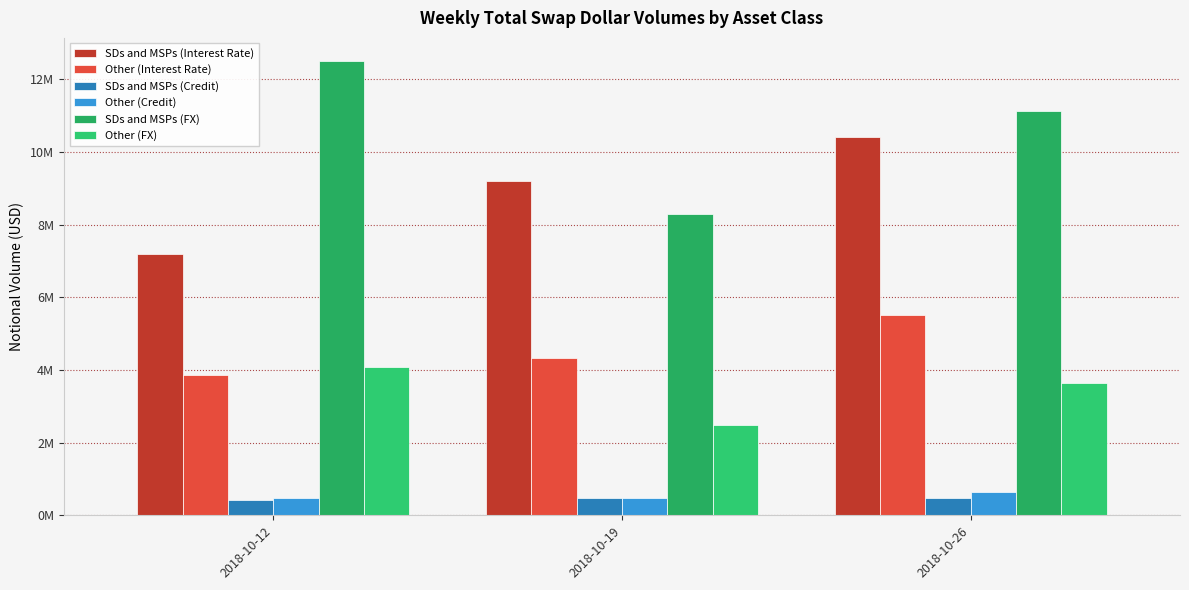

Rank the categories by Other (Credit) value from highest to lowest.

2018-10-26, 2018-10-19, 2018-10-12